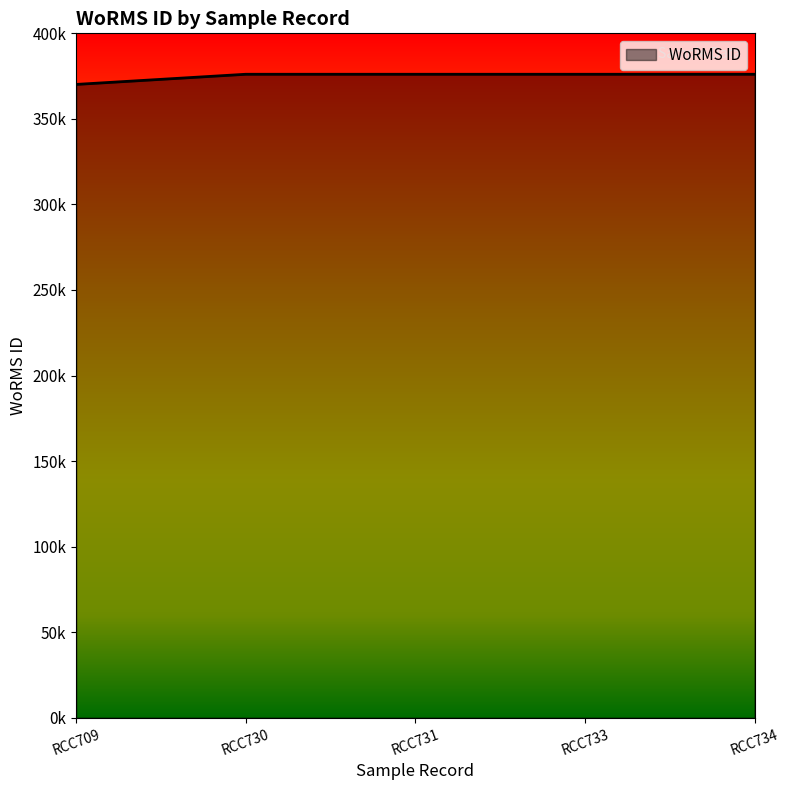

What is the maximum value shown in the chart?

376073